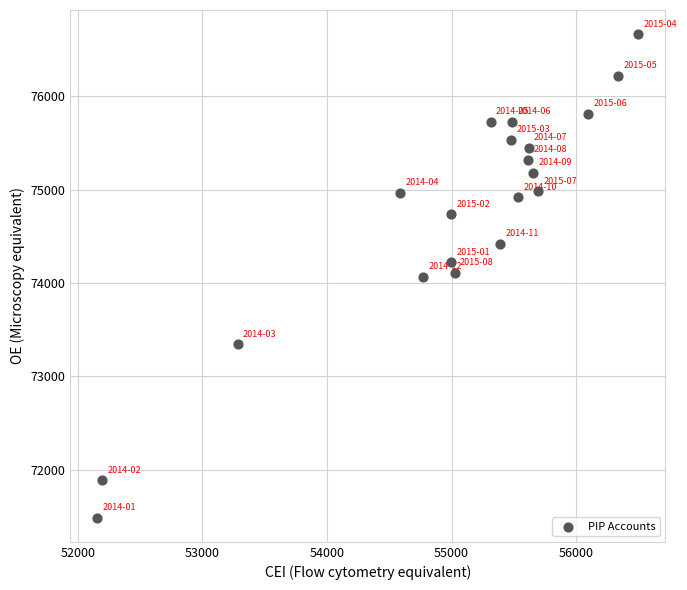

What is the range of X values (max minus min)?

4345